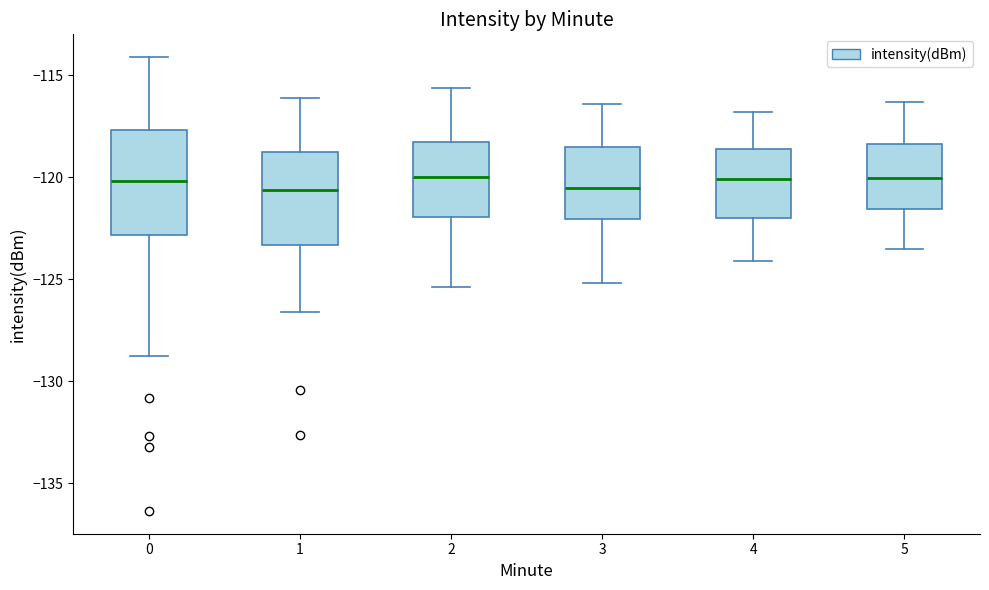

Reading left to right, transcribe this box plot: for each box, give where its median line is, the range the box spans, and where its two whiskers end, as read against the y-axis. The values are not printed on the chart, so give them approximately, as read against the axis.

0: median -120.0, box -123.0 to -117.5, whiskers -128.5 to -114.0
1: median -120.5, box -123.5 to -118.5, whiskers -126.5 to -116.0
2: median -120.0, box -122.0 to -118.0, whiskers -125.5 to -115.5
3: median -120.5, box -122.0 to -118.5, whiskers -125.0 to -116.5
4: median -120.0, box -122.0 to -118.5, whiskers -124.0 to -117.0
5: median -120.0, box -121.5 to -118.5, whiskers -123.5 to -116.5